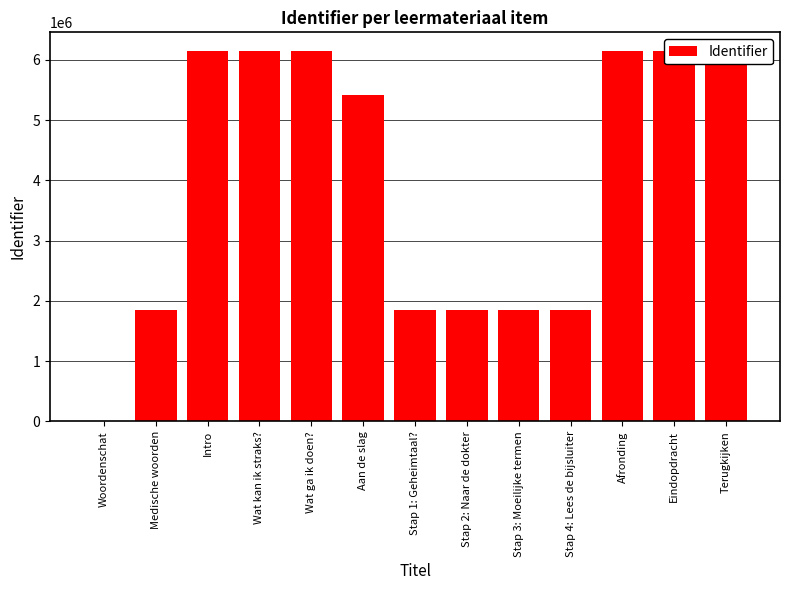

What is the ratio of the value at Stap 3: Moeilijke termen to the value at Stap 4: Lees de bijsluiter?

1.0